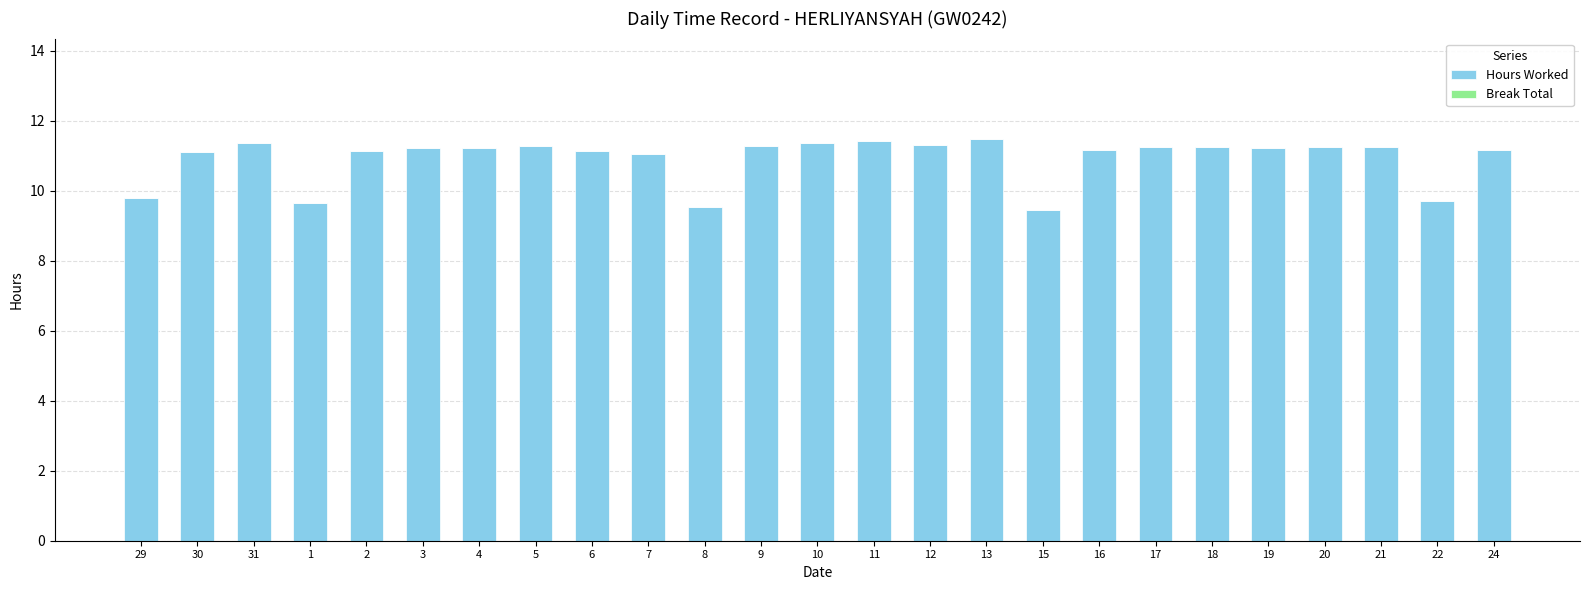

How many data points does each series have?

25